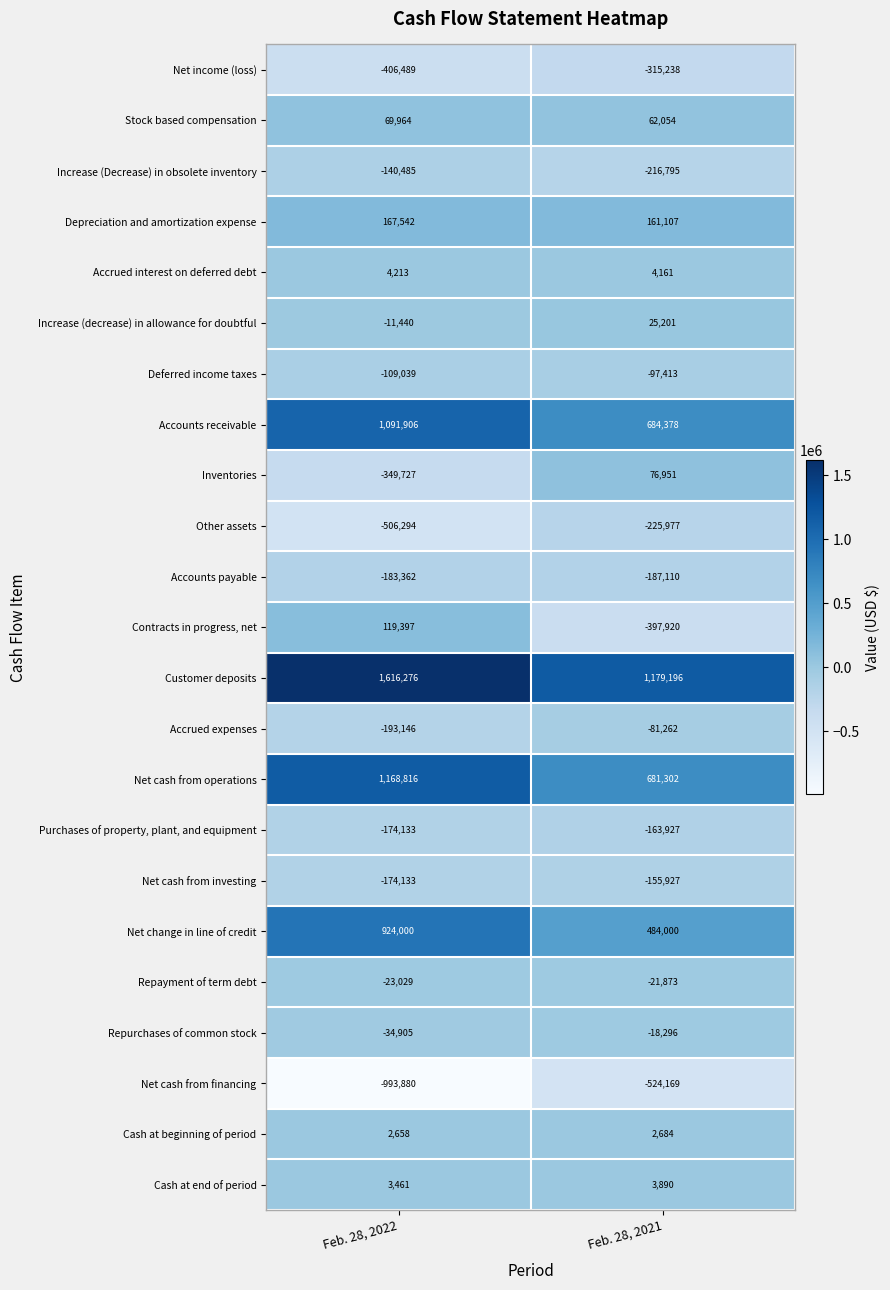

Which label corresponds to the smallest value in the chart?

Feb. 28, 2022